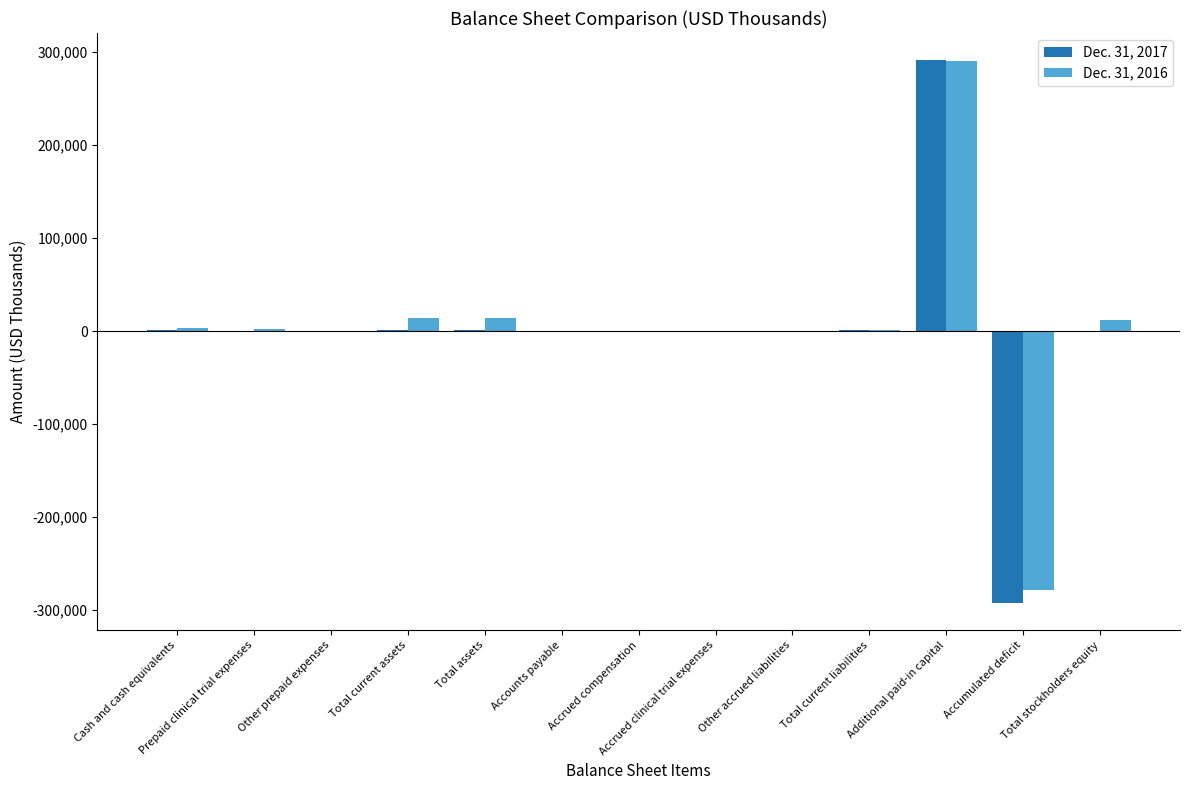

What is the average value of the Dec. 31, 2017 series?

425